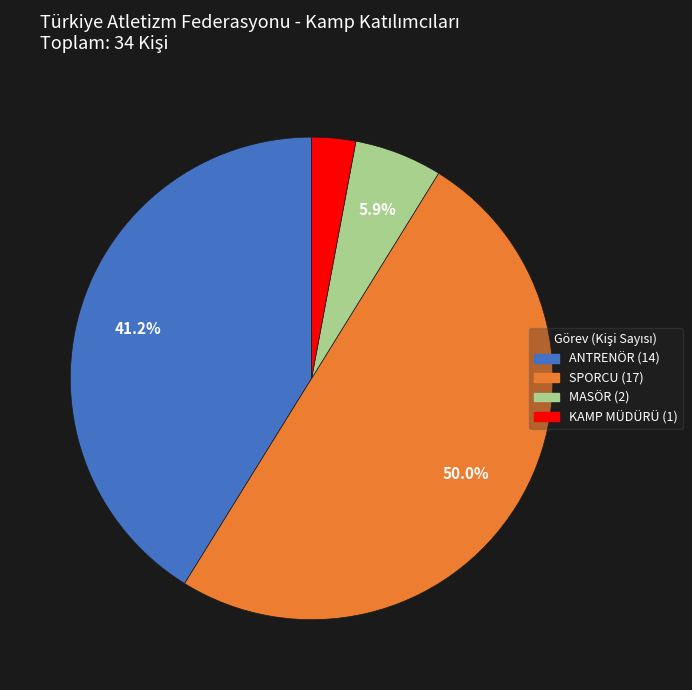

What is the largest slice in the pie chart?

SPORCU